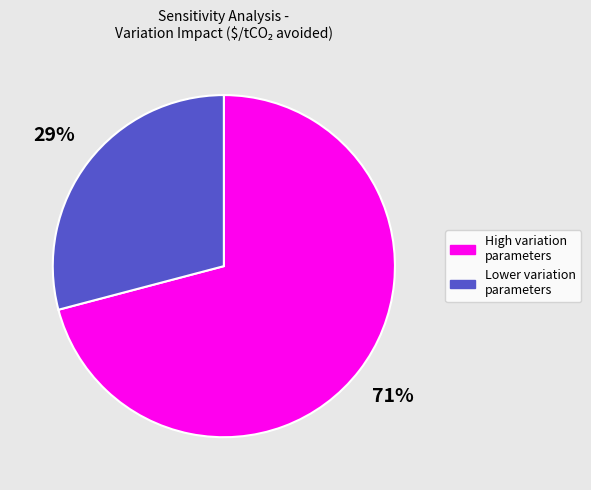

Does any single category account for the majority?

Yes